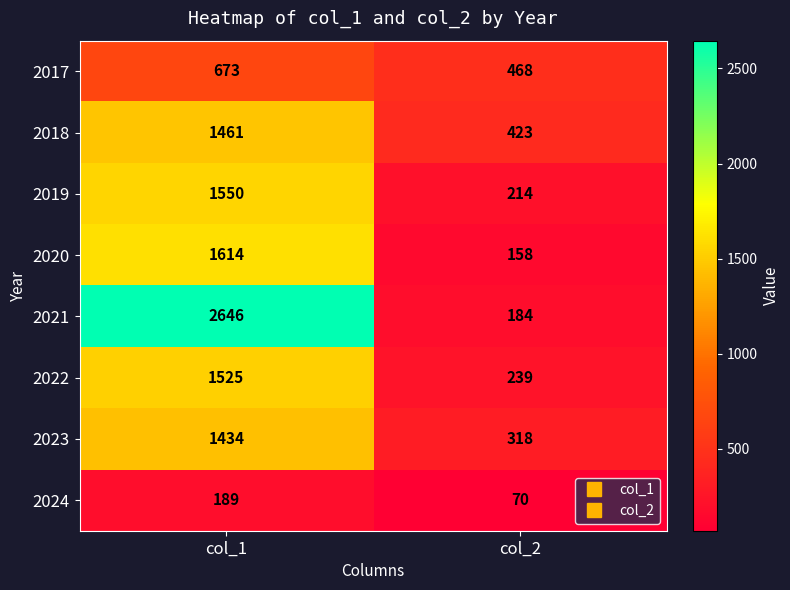

Reading right to left, transcribe all the data shown in this chart.

2017: col_2=468	col_1=673
2018: col_2=423	col_1=1461
2019: col_2=214	col_1=1550
2020: col_2=158	col_1=1614
2021: col_2=184	col_1=2646
2022: col_2=239	col_1=1525
2023: col_2=318	col_1=1434
2024: col_2=70	col_1=189